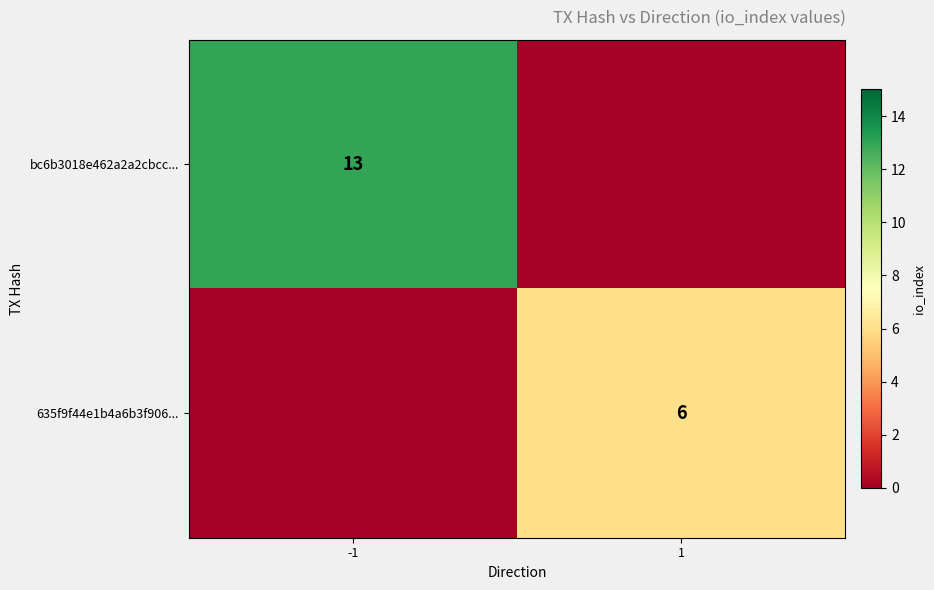

True or false: 635f9f44e1b4a6b3f906... has a value of 6 at 1.

True